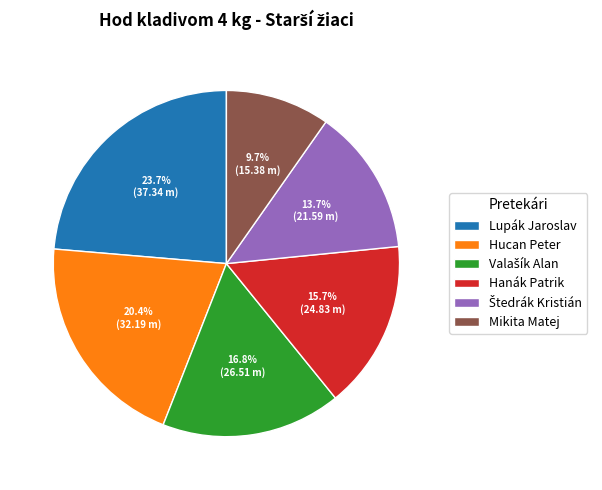

To the nearest percent, what is the difference between the largest and smallest slice percentages?

14%